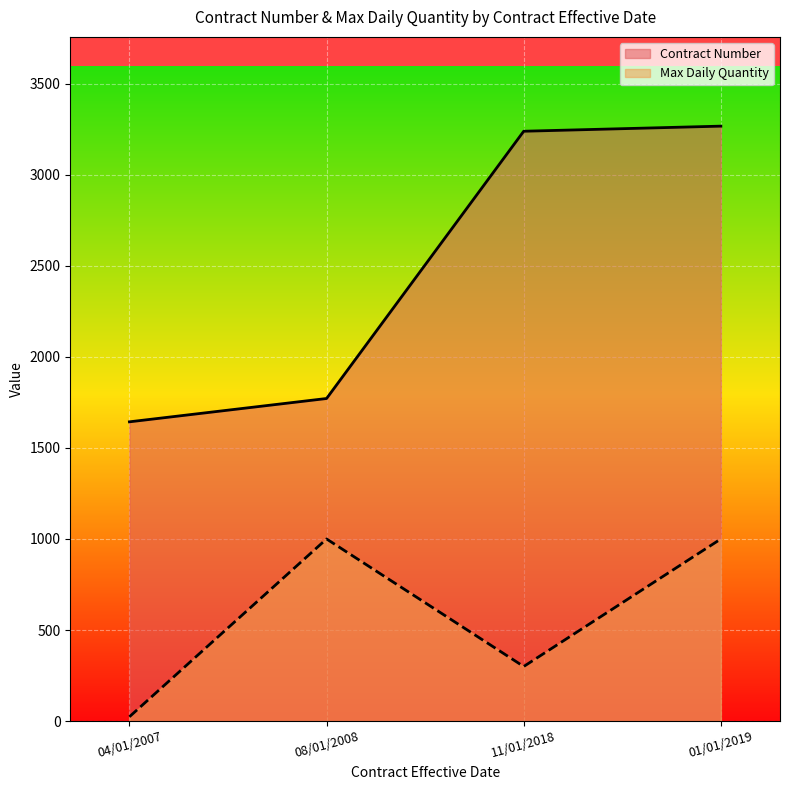

What is the sum of all Contract Number values?

9918